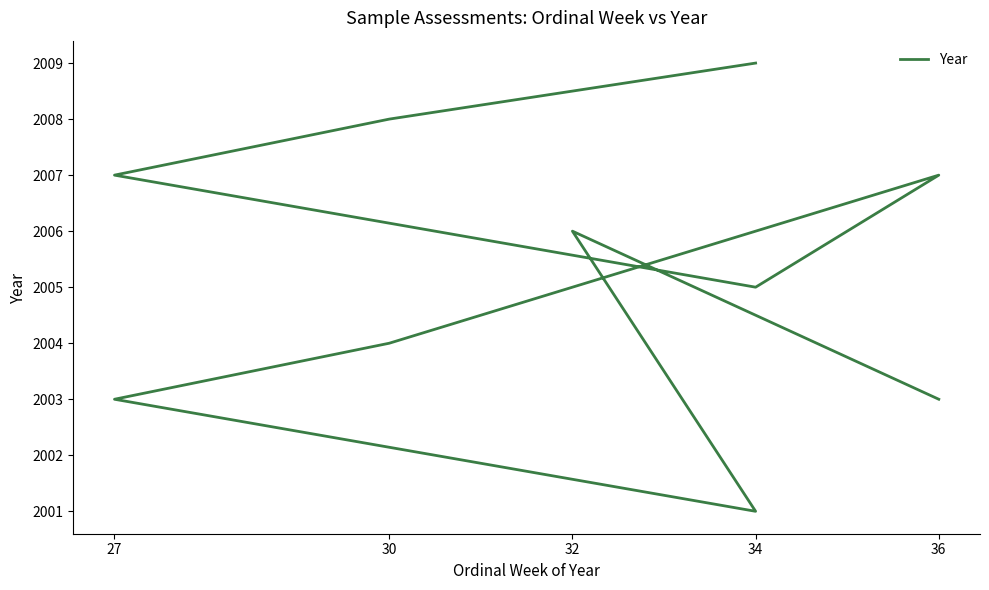

Reading right to left, extract all data points from this chart.

2009	2008	2007	2005	2007	2004	2003	2001	2006	2003